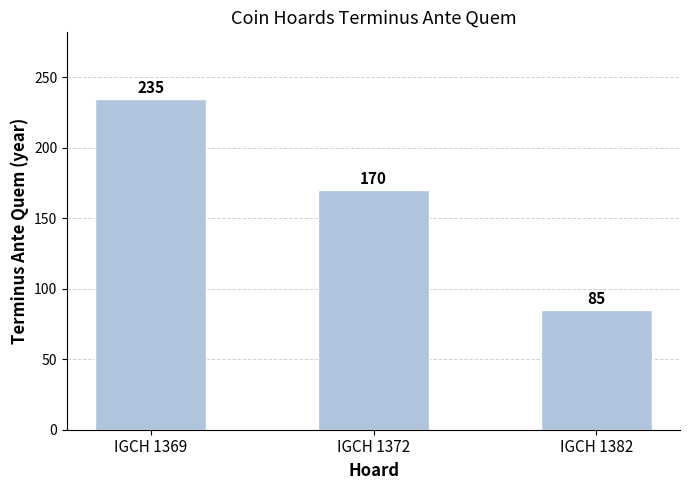

Where is the data nearest to the value 160?

IGCH 1372